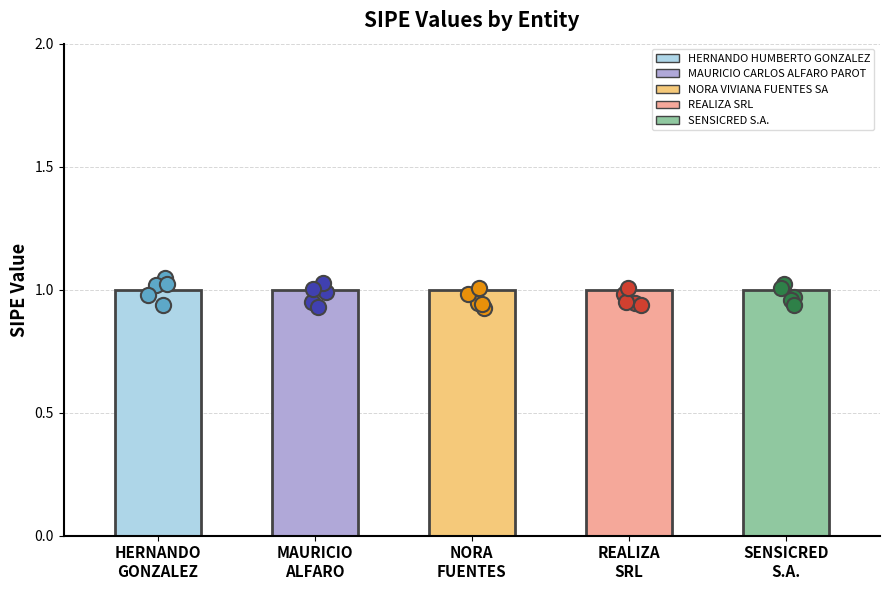

Which series reaches the maximum Y coordinate?

data_0